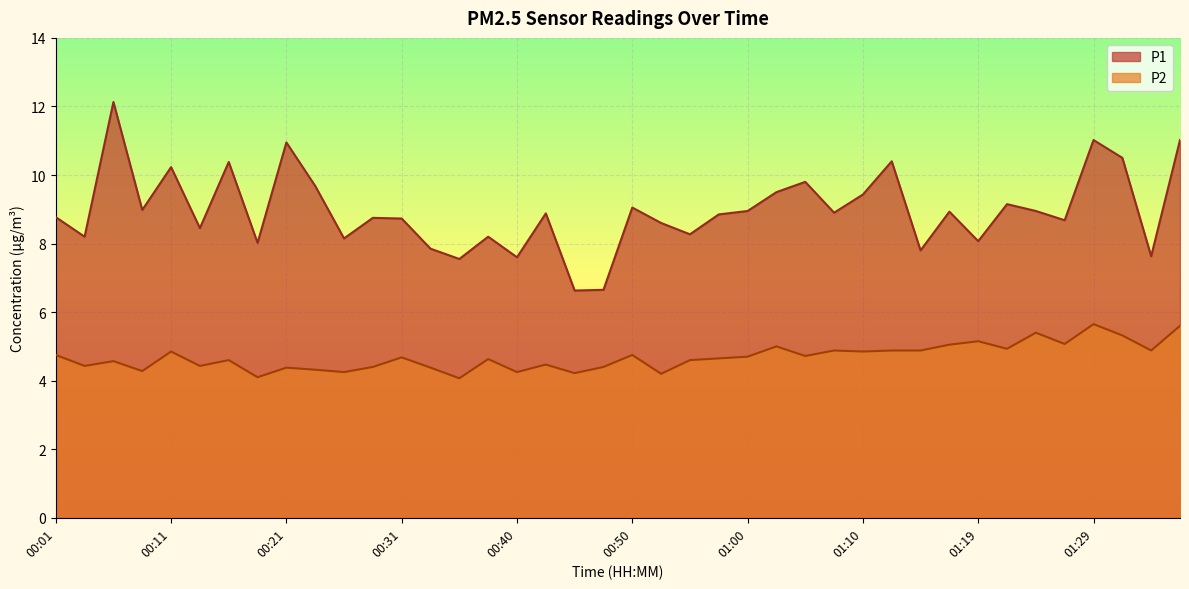

Between 01:36 and 01:10, which is larger?

01:36